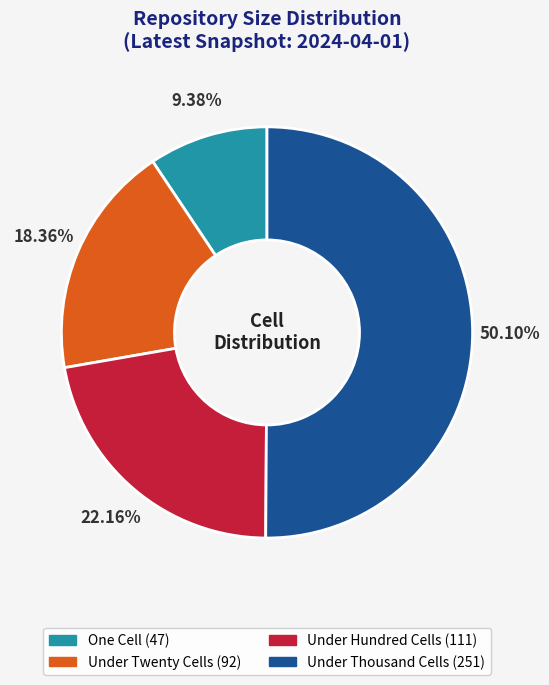

Which slice is the largest?

Under Thousand Cells (251)